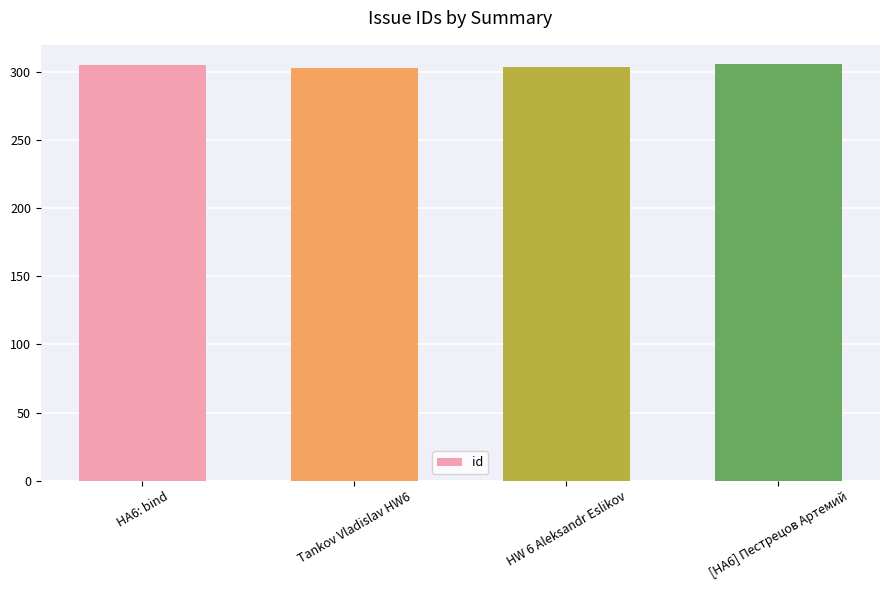

Approximately how many times larger is the value at HA6: bind compared to HW 6 Aleksandr Eslikov?

1.0